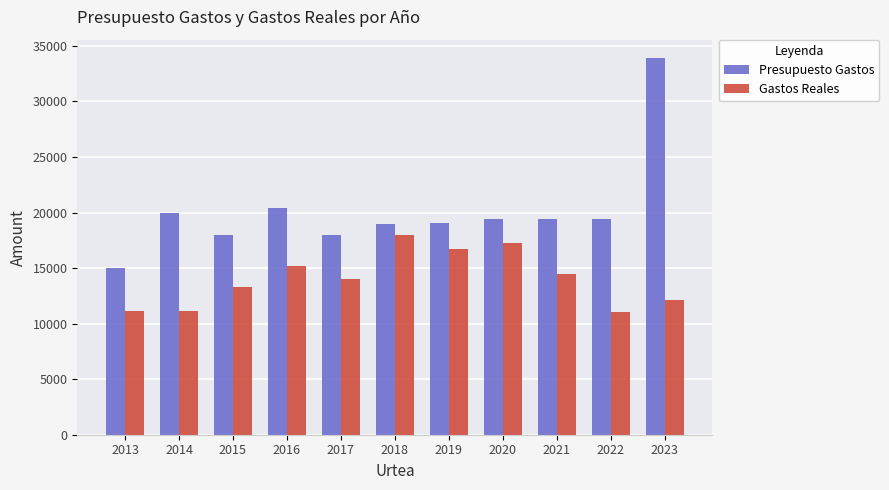

What is the total value across all series at 2021?

33834.6